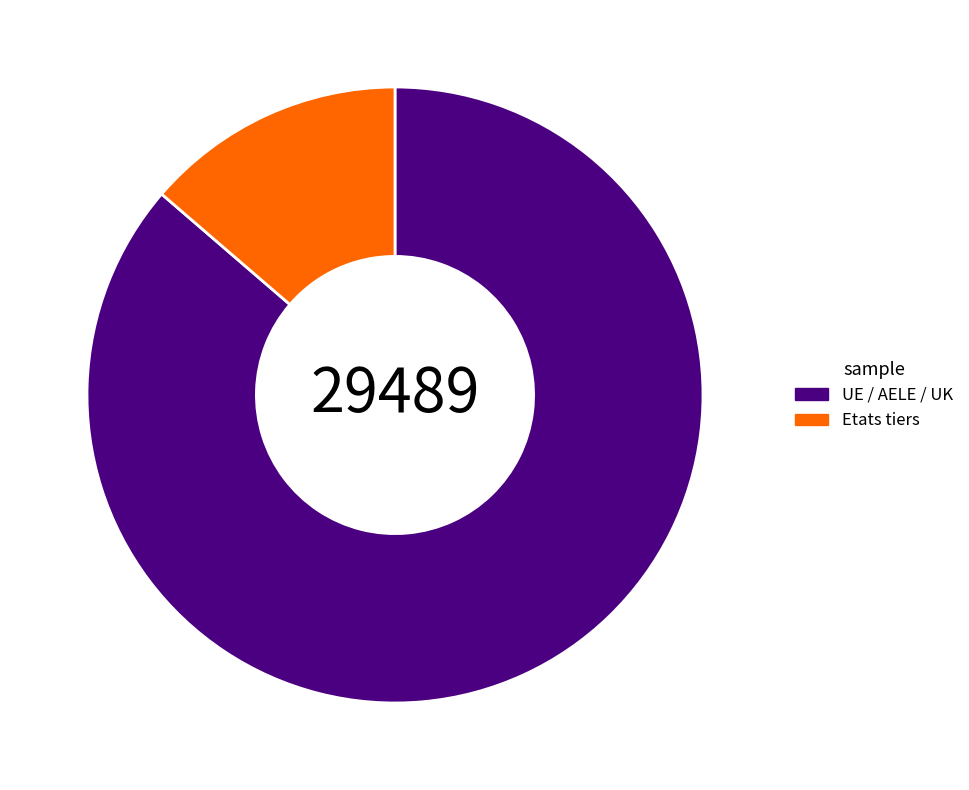

Between UE / AELE / UK and Etats tiers, which is larger?

UE / AELE / UK